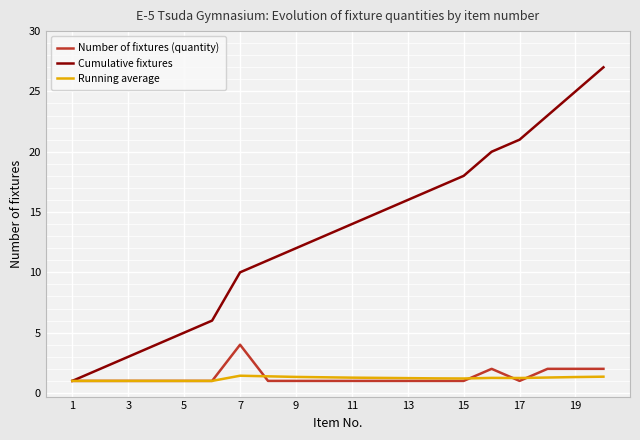

What is the highest value of the Running average series?

1.4